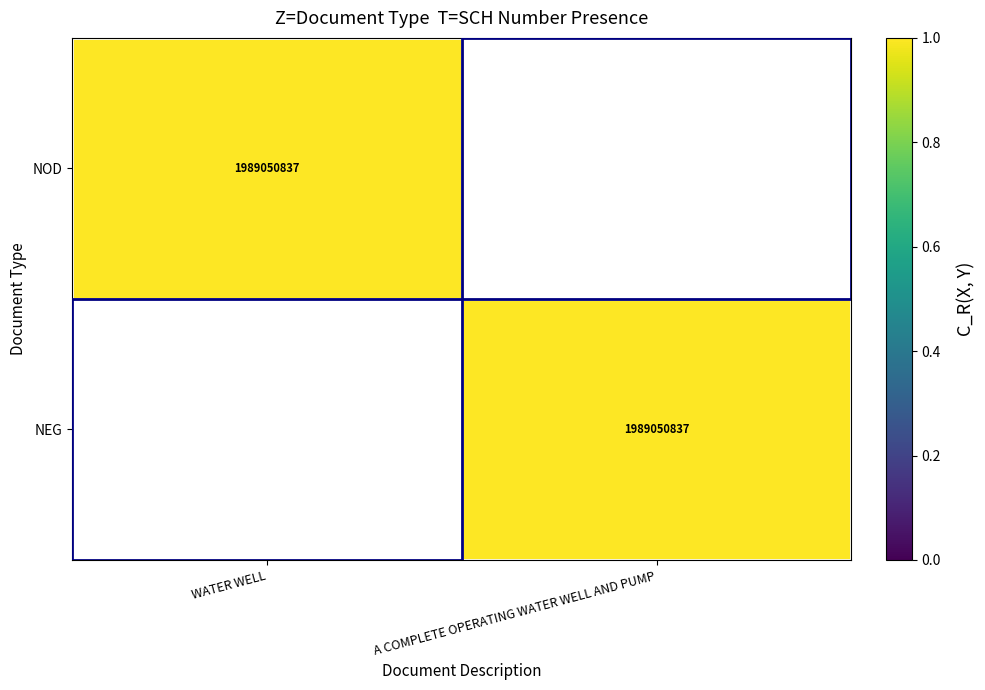

Is it true that NEG equals 1989050837 at A COMPLETE OPERATING WATER WELL AND PUMP?

True